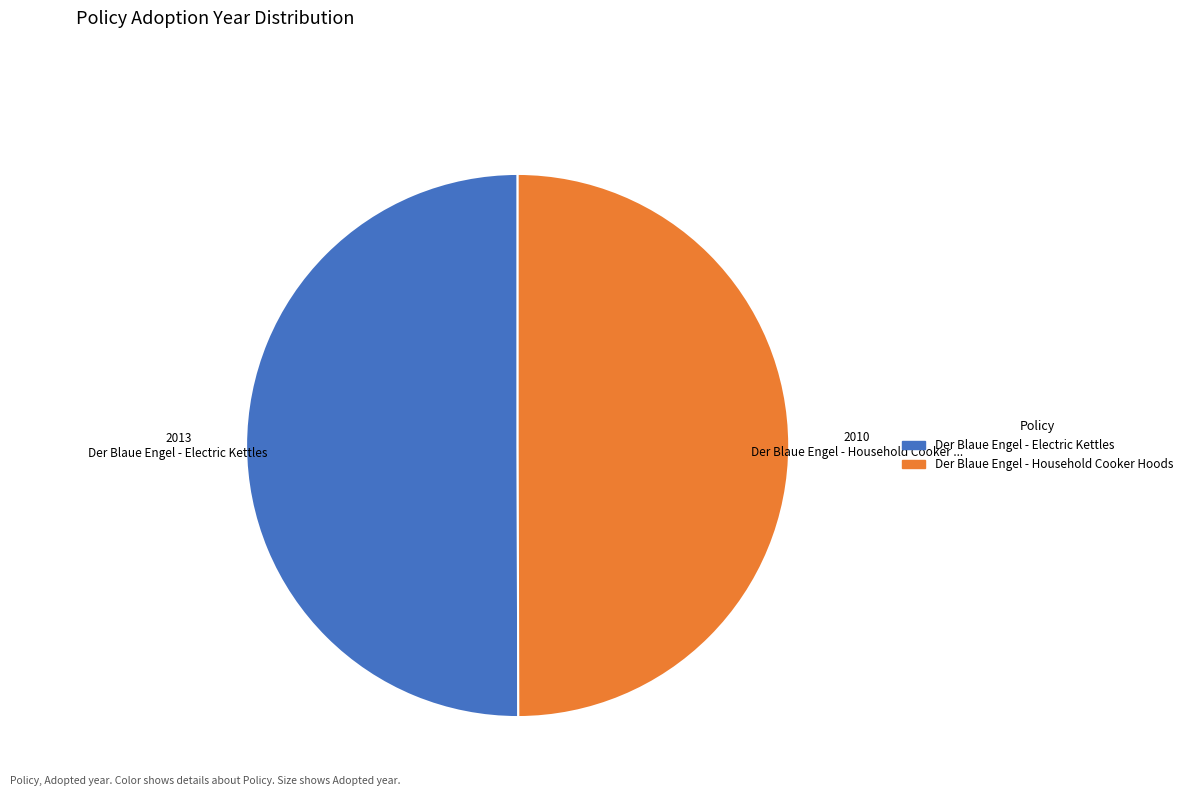

Count the number of slices in the pie.

2